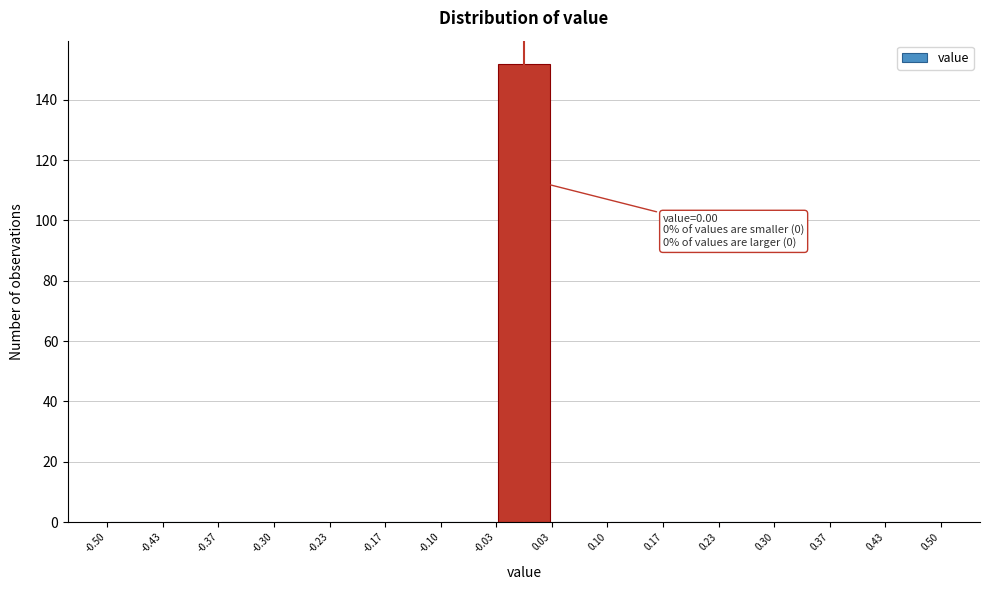

Over which range of the x-axis is the bar tallest?

-0.03 to 0.03